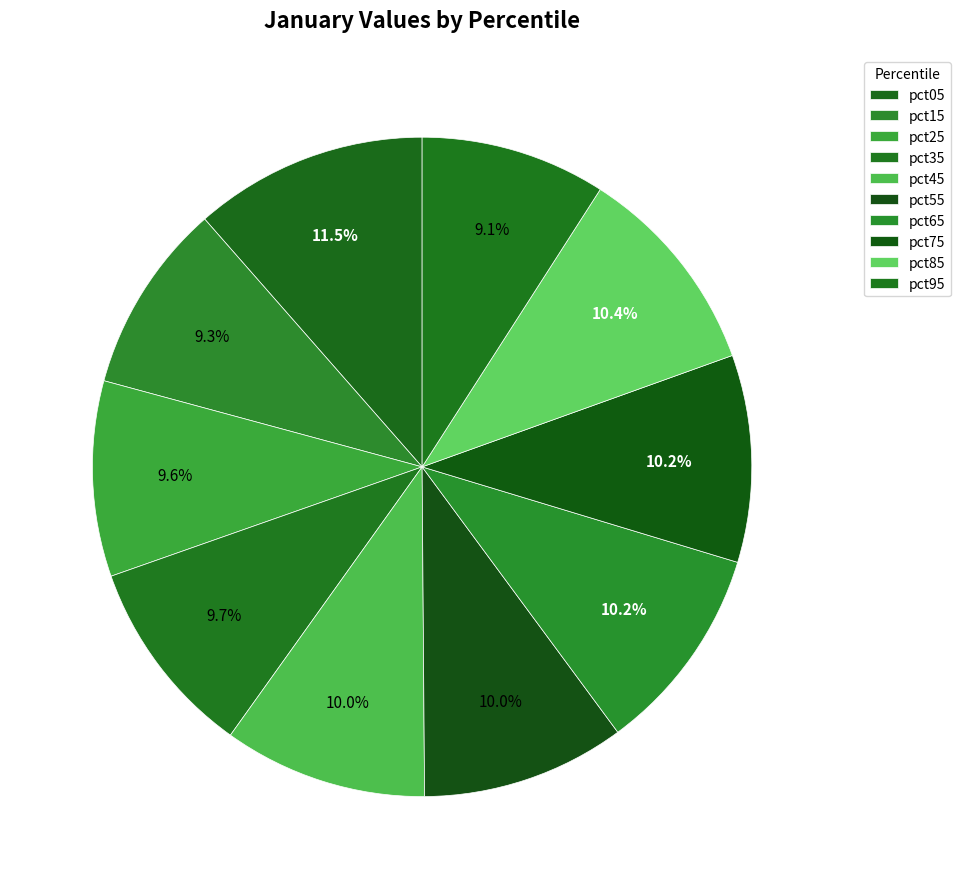

Approximately how many times larger is the value at pct95 compared to pct85?

0.9